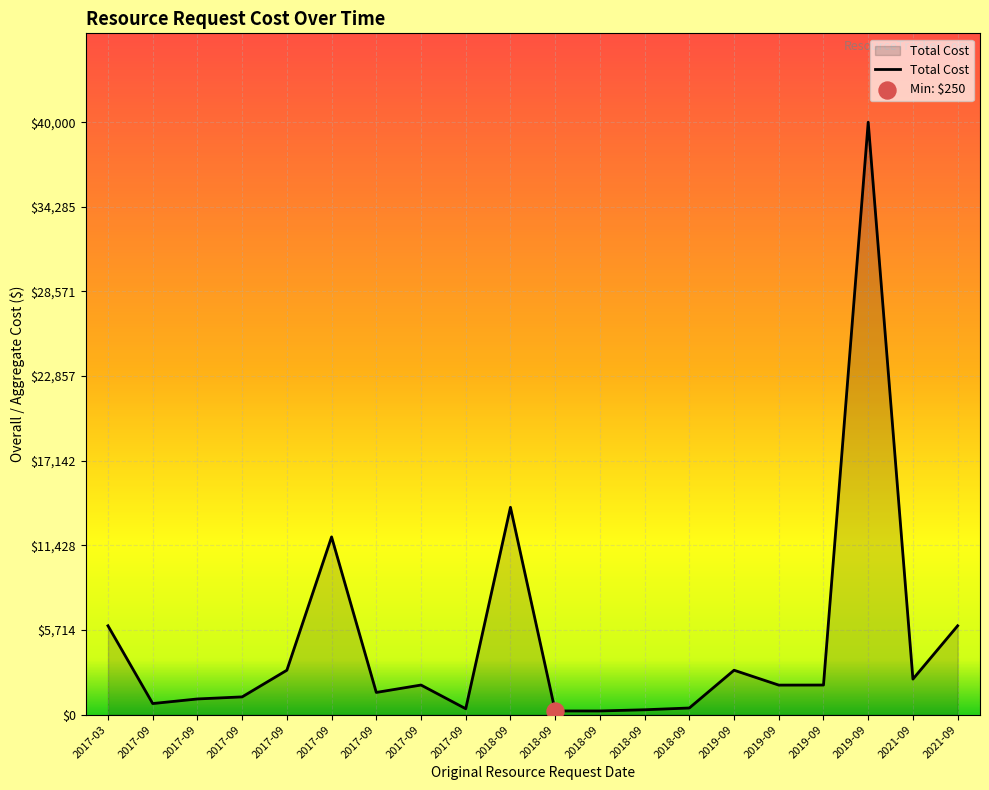

Is this an area chart (filled region under the line)?

Yes